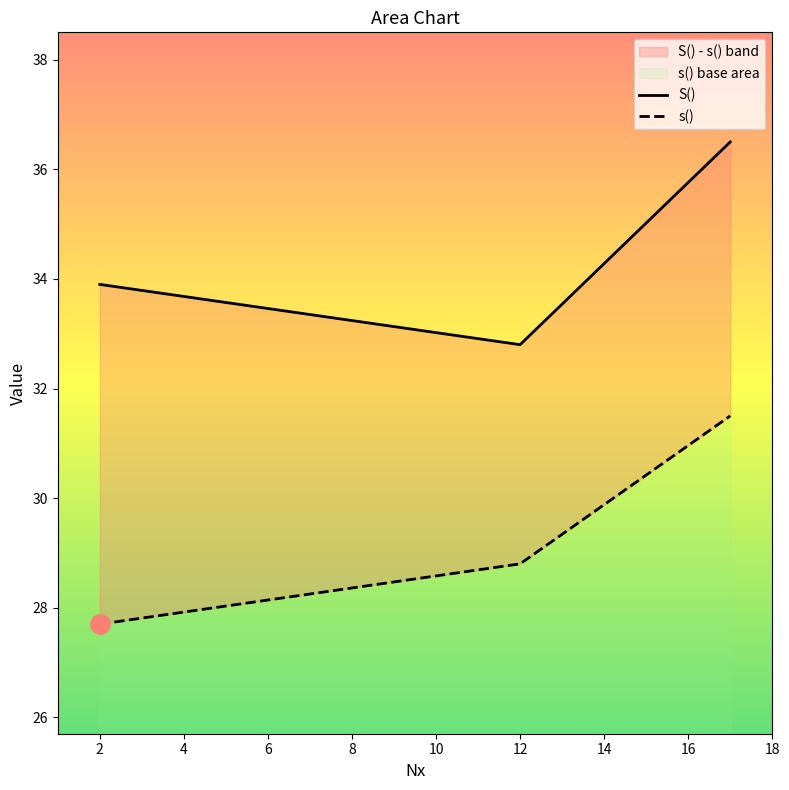

Which series has the largest total across all categories?

S()